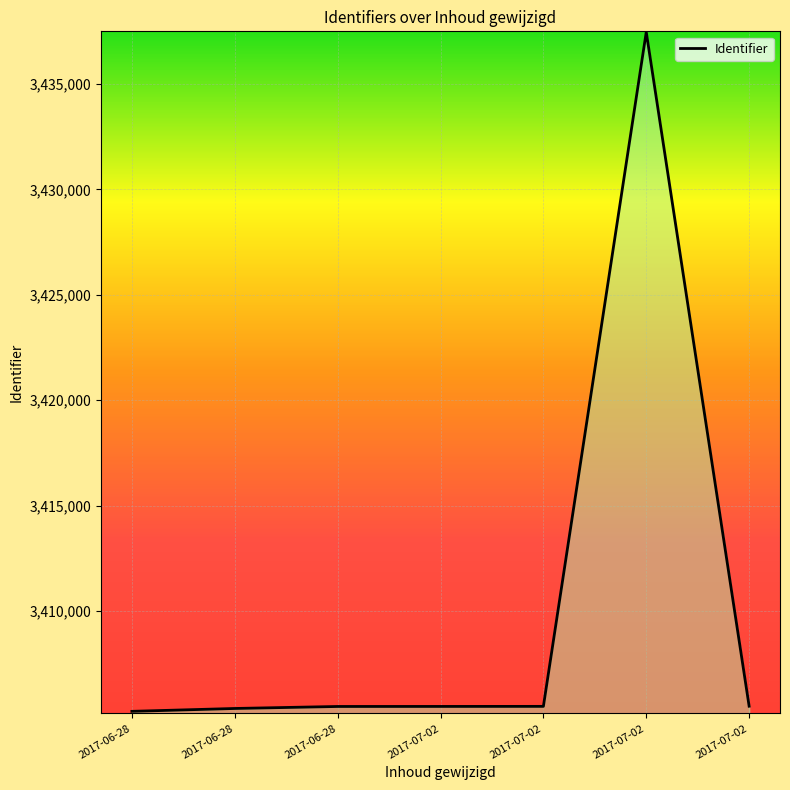

Count the number of data series in this chart.

1